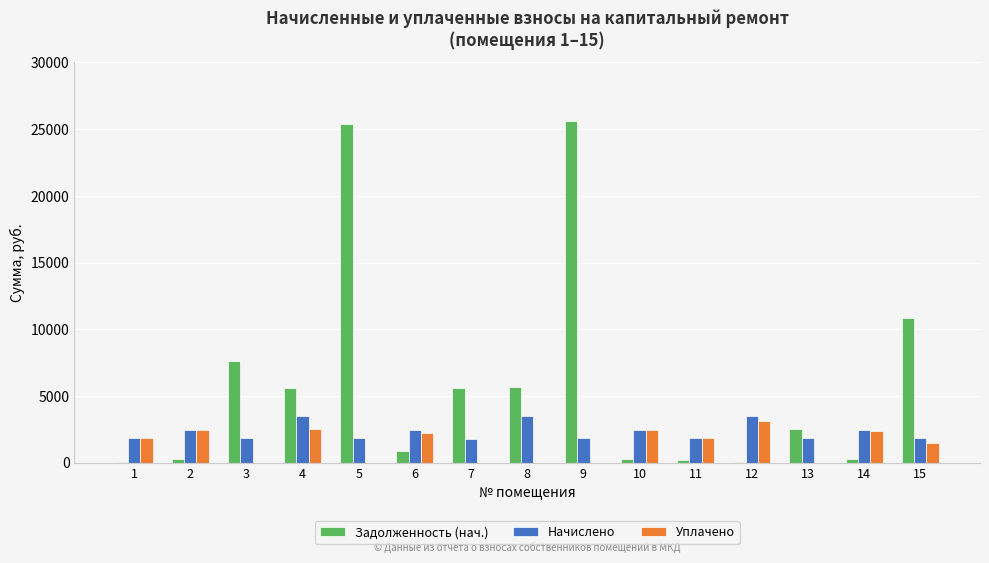

What is the highest value of the Уплачено series?

3124.1